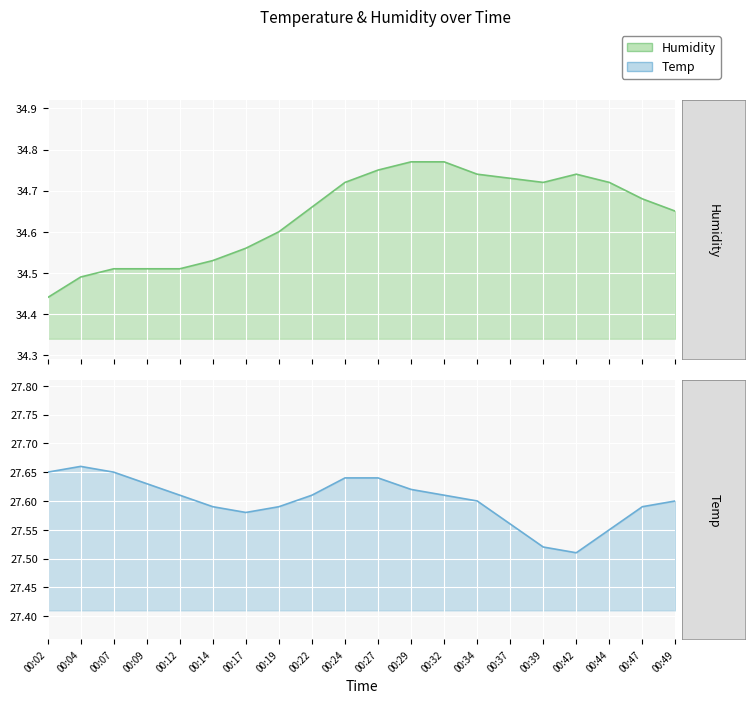

What is the minimum value for Humidity?

34.4